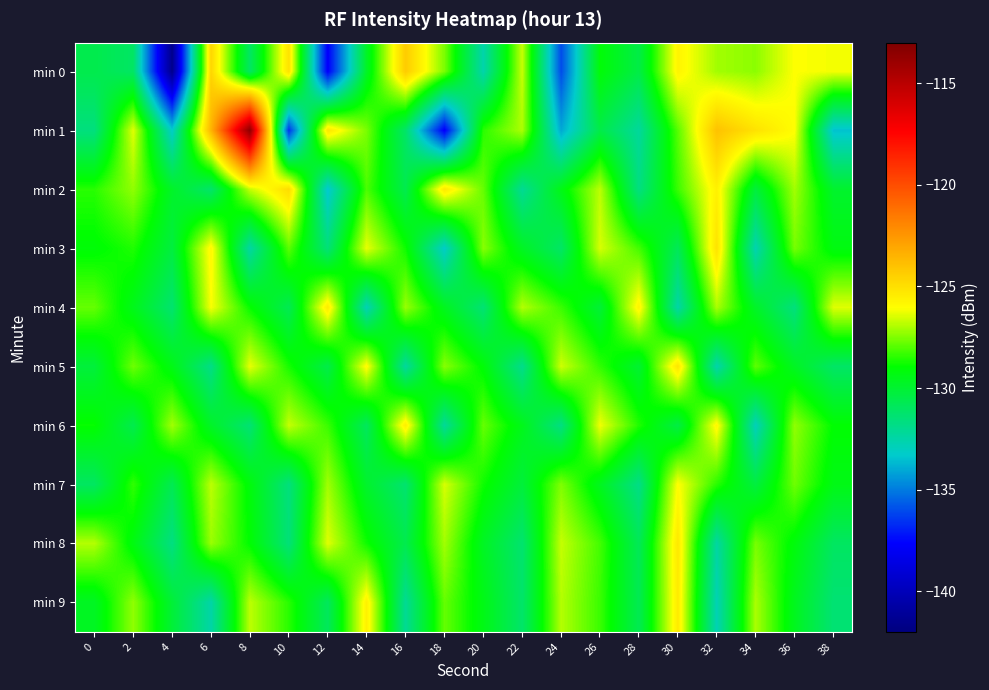

At which category does the chart reach its minimum across all series?

4